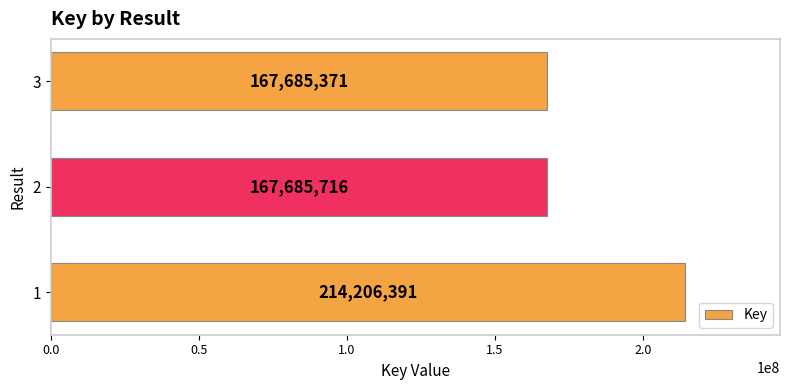

What value does the data have at 3, to the nearest 100?

167685400